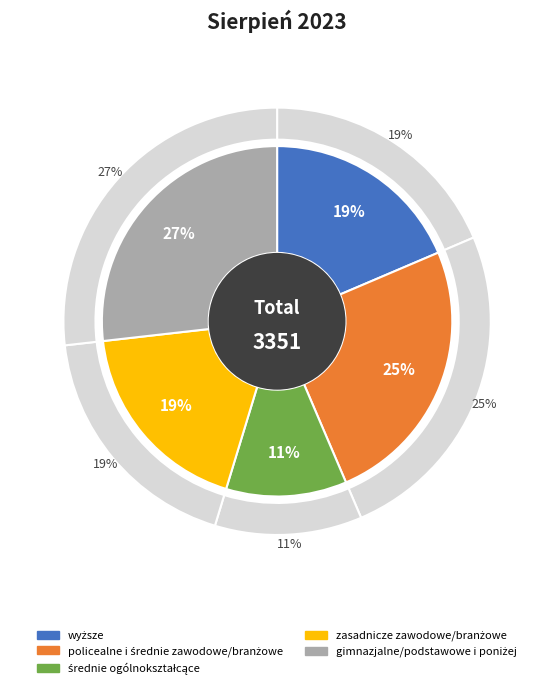

Combined, what portion of the pie is gimnazjalne/podstawowe i poniżej and wyższe?

45.4%